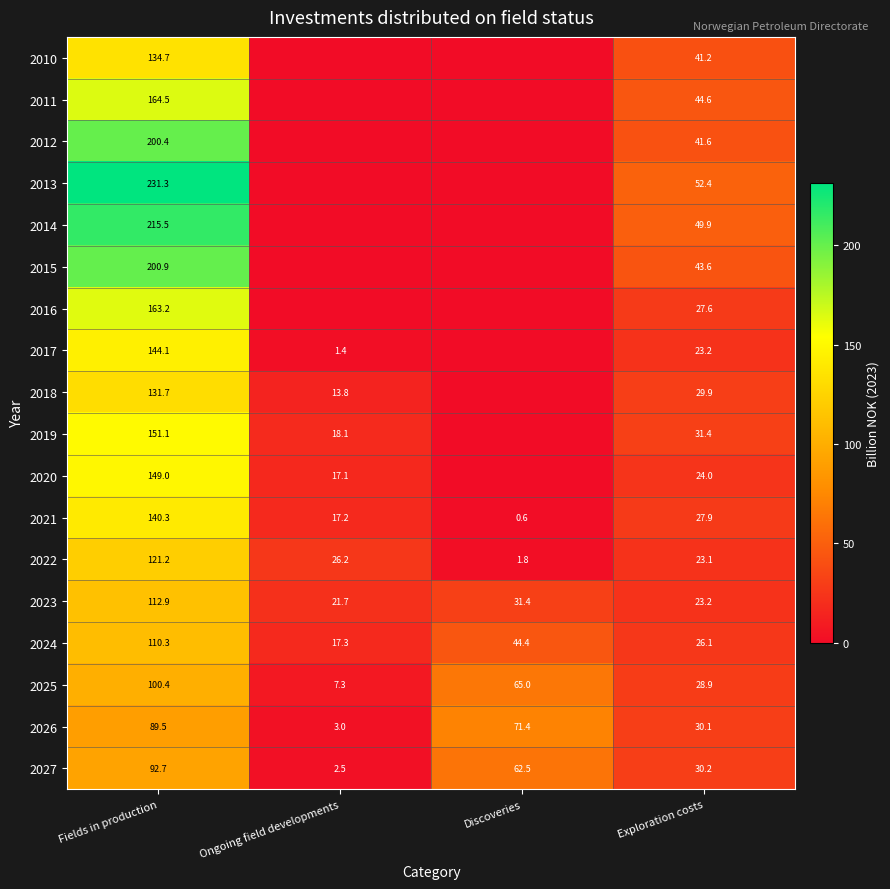

The 2027 series shows 2.5 at Ongoing field developments. True or false?

True